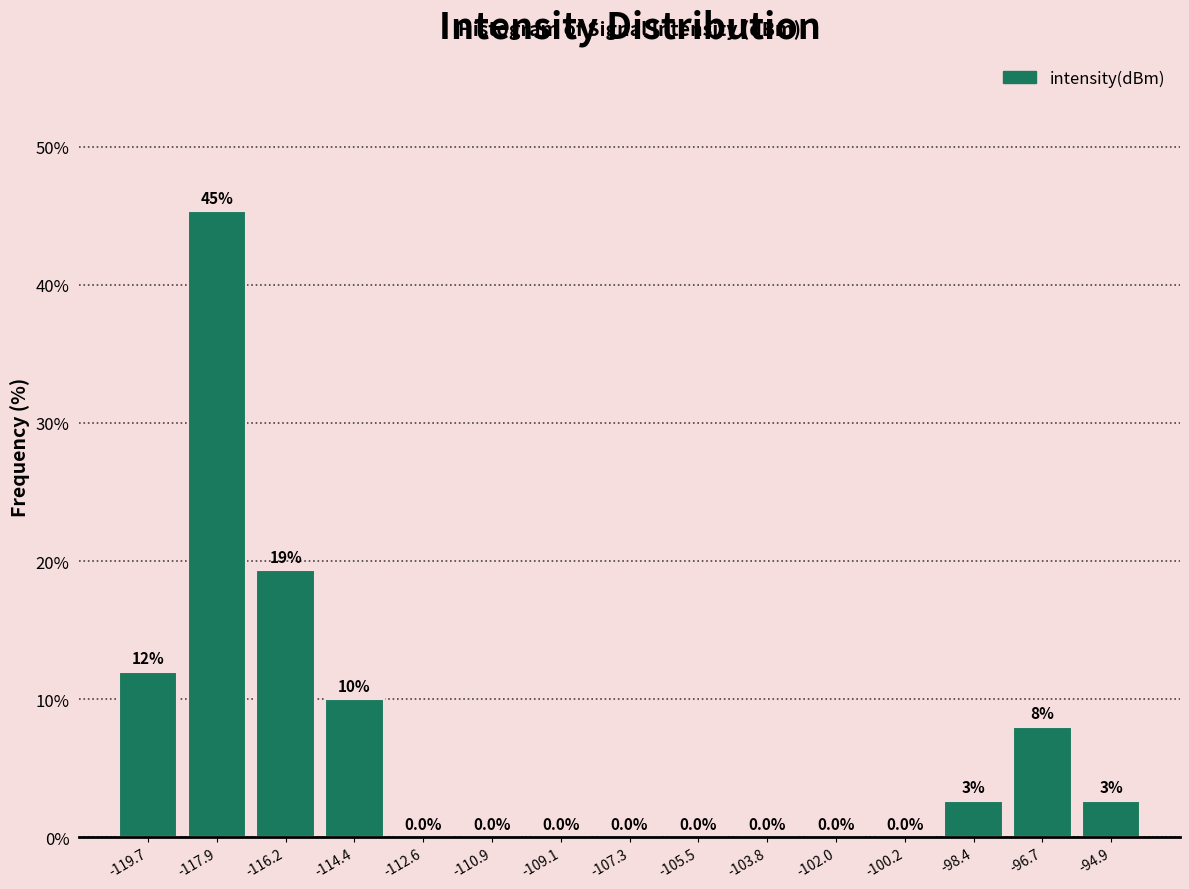

Over which range of the x-axis is the bar tallest?

-118.8 to -117.0